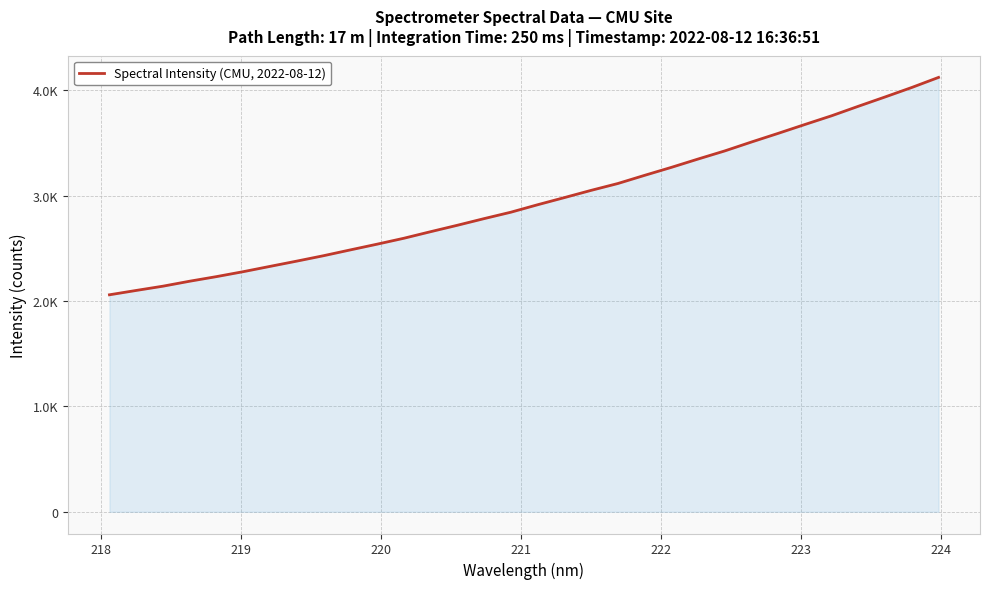

Is this an area chart (filled region under the line)?

Yes